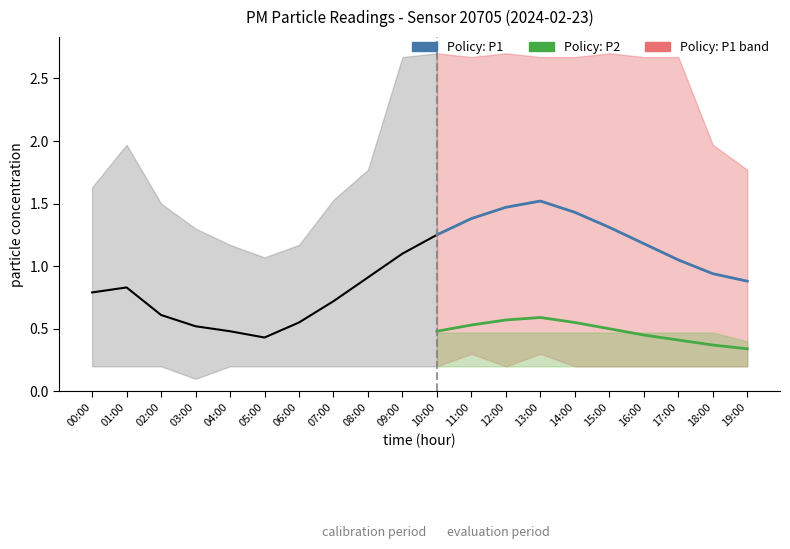

Is this an area chart (filled region under the line)?

No